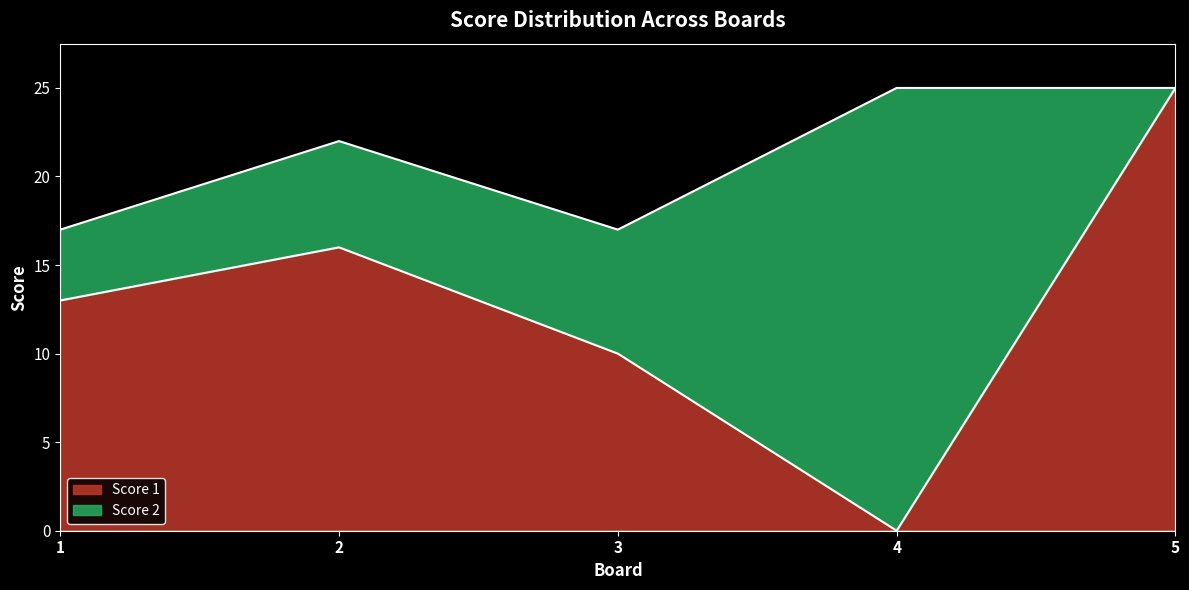

Rank the categories by value from lowest to highest.

4, 3, 1, 2, 5